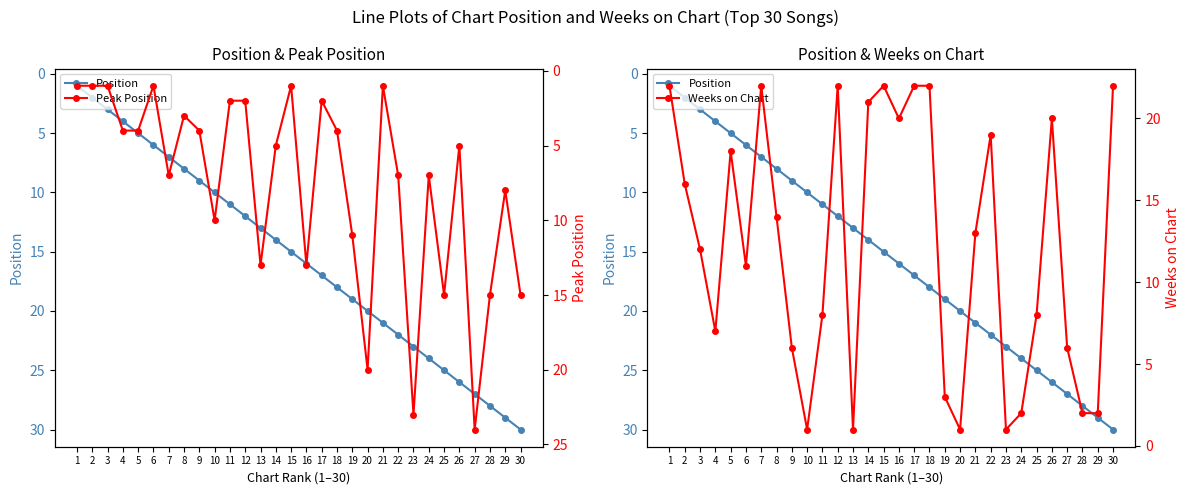

Which series changed the most between 1 and 15?

Position